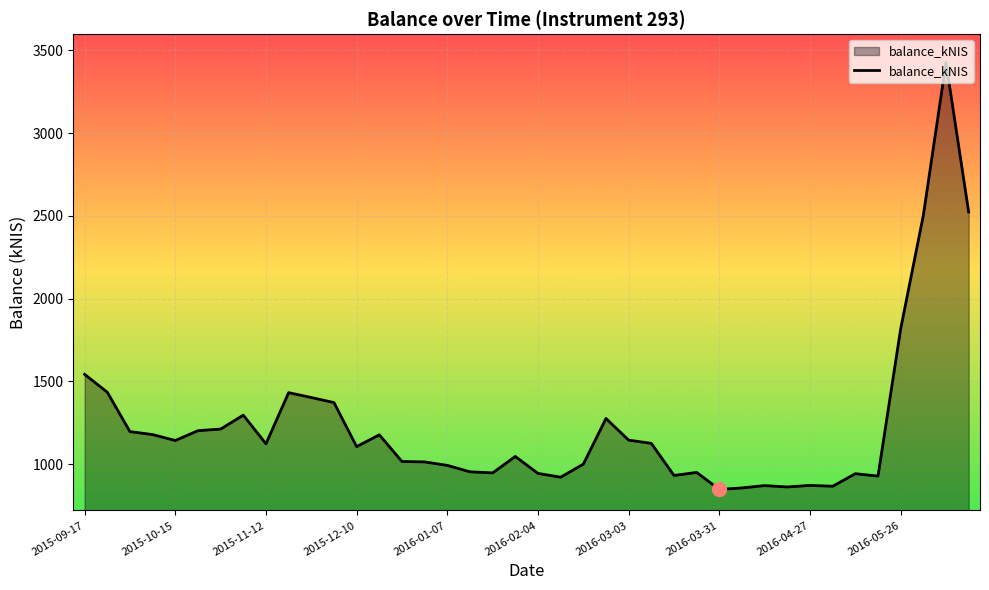

What is the greatest value displayed?

3426.4